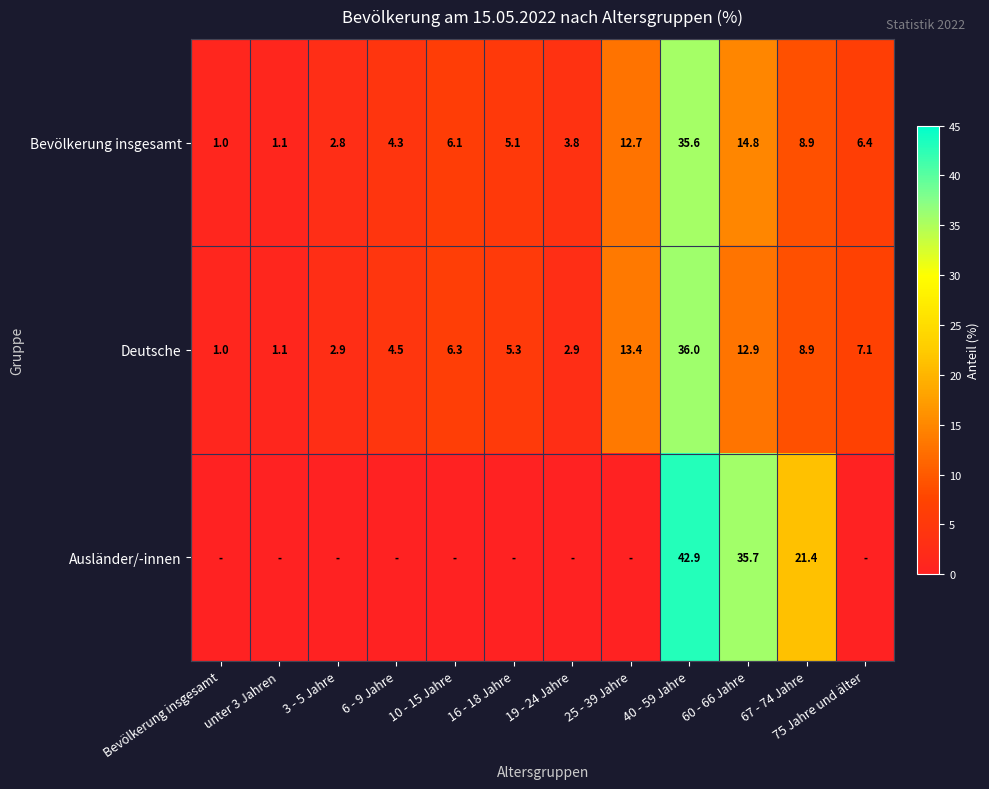

What is the difference between the highest and lowest values at 40 - 59 Jahre?

7.3